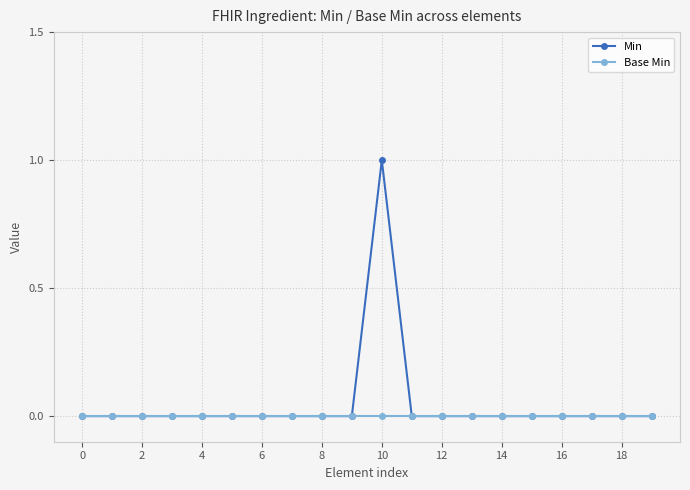

List the series in order of their peak value, highest first.

Min, Base Min